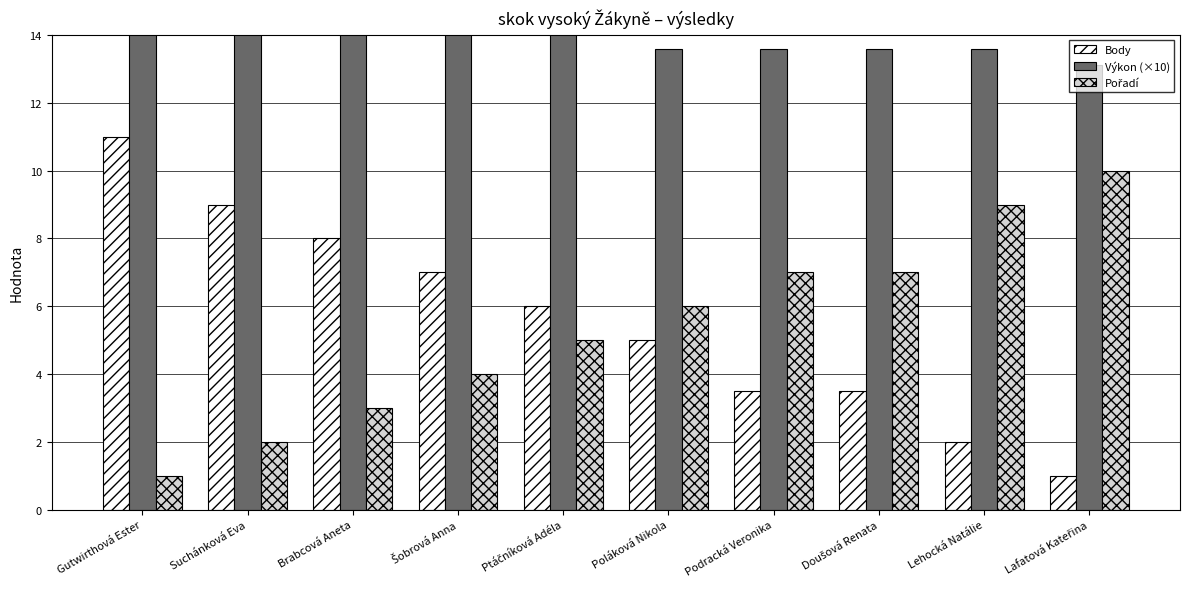

Which series has the largest range (max minus min)?

Body